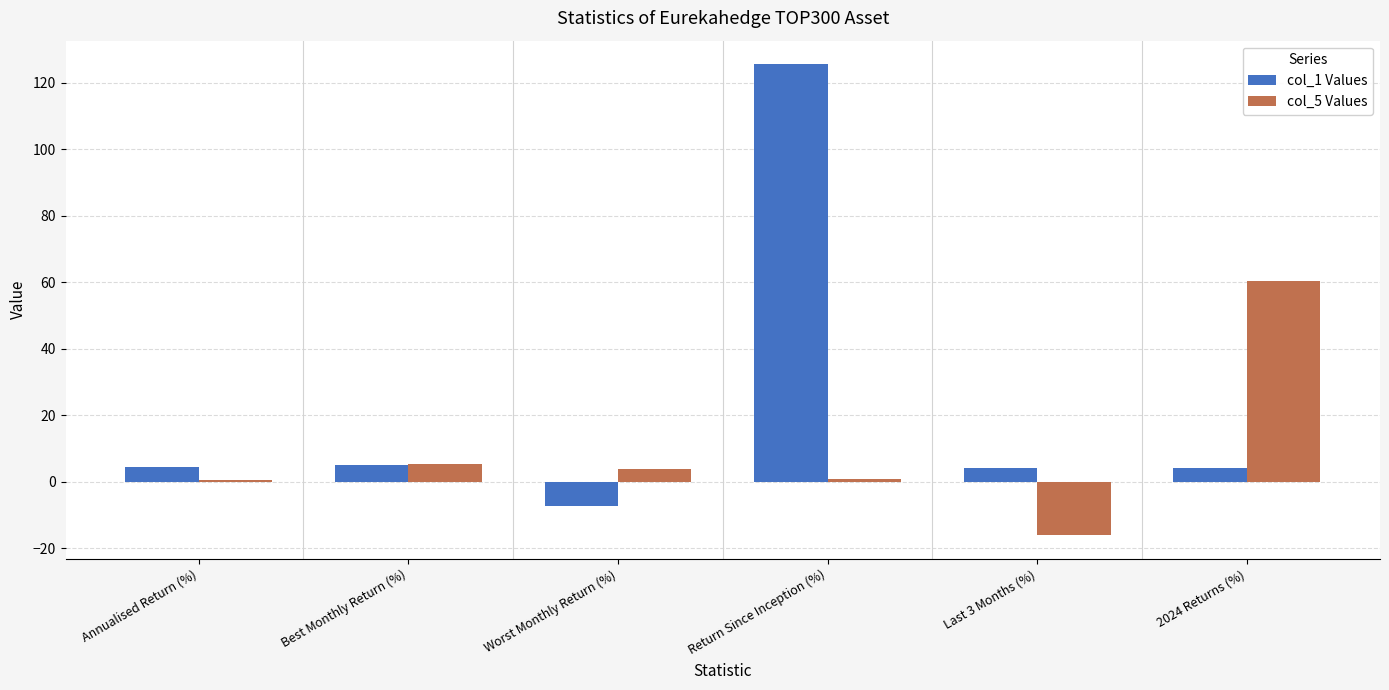

At which label does col_1 Values first exceed 4?

Annualised Return (%)